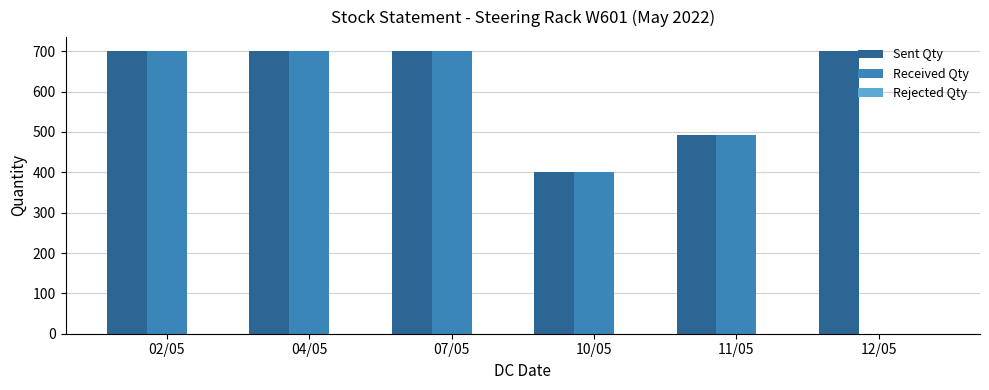

Which series changed the most between 02/05 and 12/05?

Received Qty